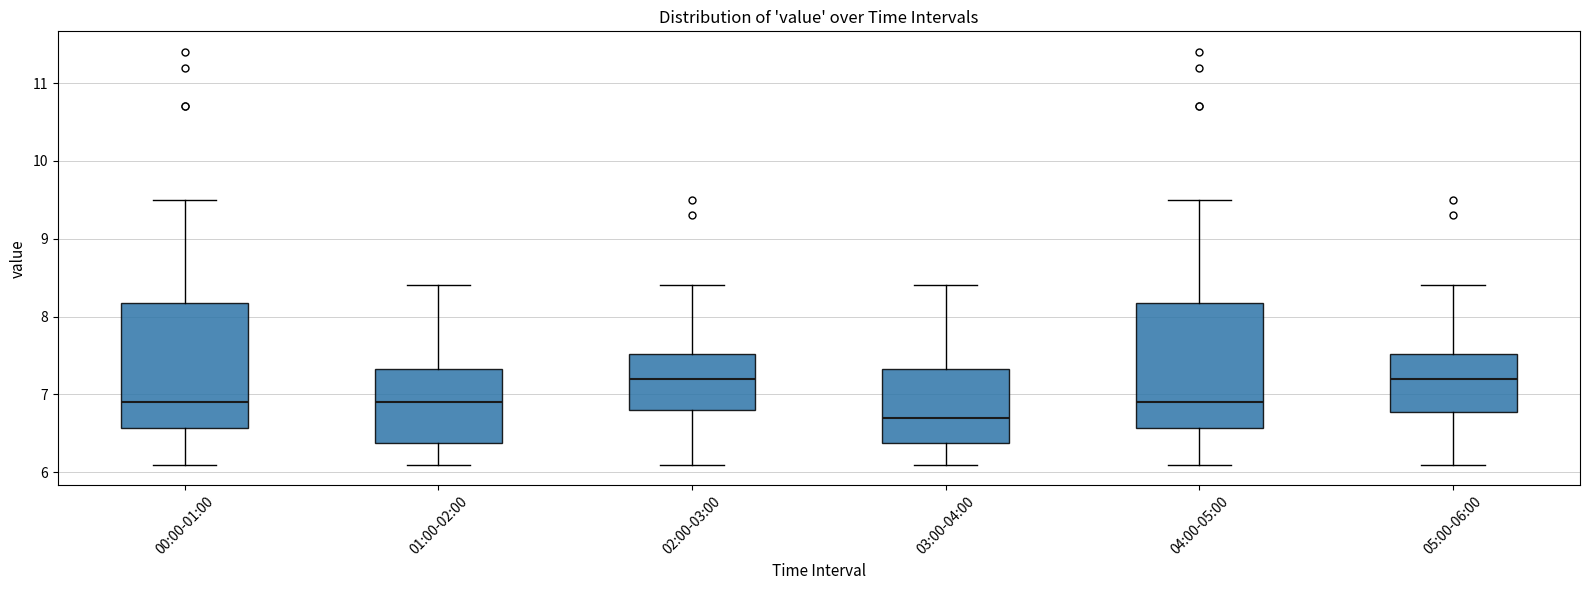

Reading left to right, transcribe this box plot: for each box, give where its median line is, the range the box spans, and where its two whiskers end, as read against the y-axis. The values are not printed on the chart, so give them approximately, as read against the axis.

00:00-01:00: median 6.9, box 6.6 to 8.2, whiskers 6.1 to 9.5
01:00-02:00: median 6.9, box 6.4 to 7.3, whiskers 6.1 to 8.4
02:00-03:00: median 7.2, box 6.8 to 7.5, whiskers 6.1 to 8.4
03:00-04:00: median 6.7, box 6.4 to 7.3, whiskers 6.1 to 8.4
04:00-05:00: median 6.9, box 6.6 to 8.2, whiskers 6.1 to 9.5
05:00-06:00: median 7.2, box 6.8 to 7.5, whiskers 6.1 to 8.4